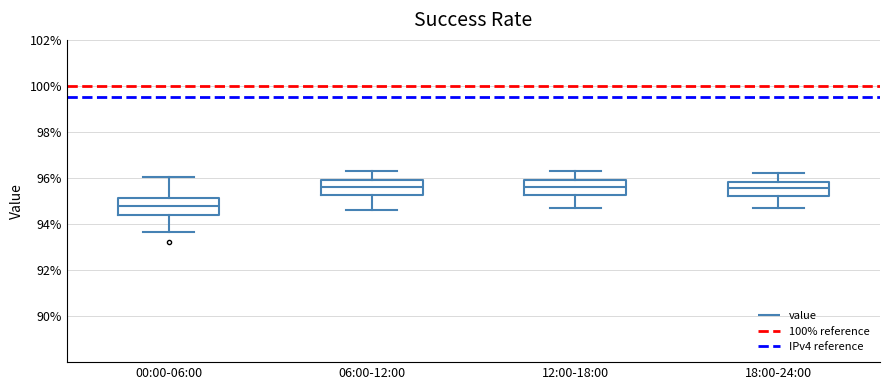

Reading left to right, transcribe this box plot: for each box, give where its median line is, the range the box spans, and where its two whiskers end, as read against the y-axis. The values are not printed on the chart, so give them approximately, as read against the axis.

00:00-06:00: median 94.8, box 94.4 to 95.2, whiskers 93.6 to 96.0
06:00-12:00: median 95.6, box 95.2 to 96.0, whiskers 94.6 to 96.4
12:00-18:00: median 95.6, box 95.2 to 96.0, whiskers 94.8 to 96.4
18:00-24:00: median 95.6, box 95.2 to 95.8, whiskers 94.8 to 96.2